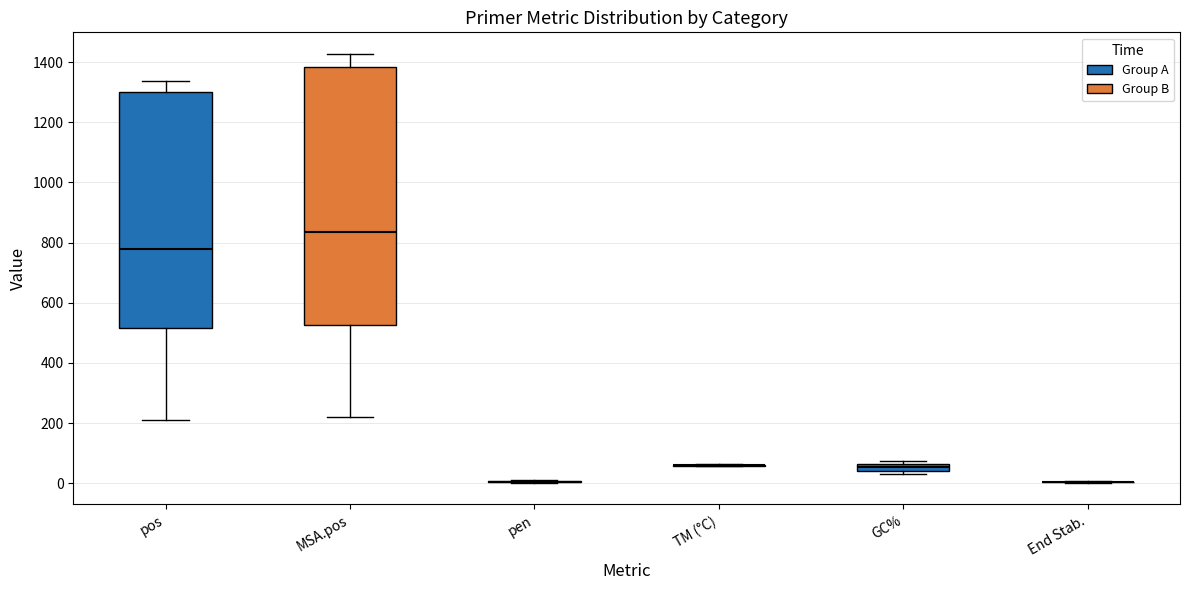

Comparing the boxes themselves (not the whiskers), which one is the tallest?

MSA.pos